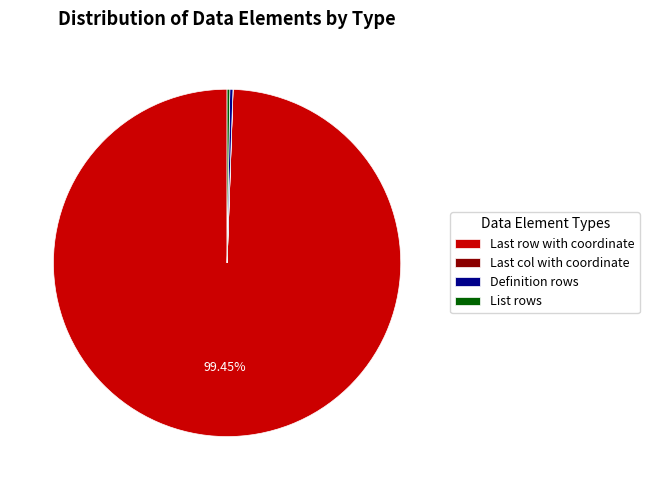

What is the majority slice?

Last row with coordinate